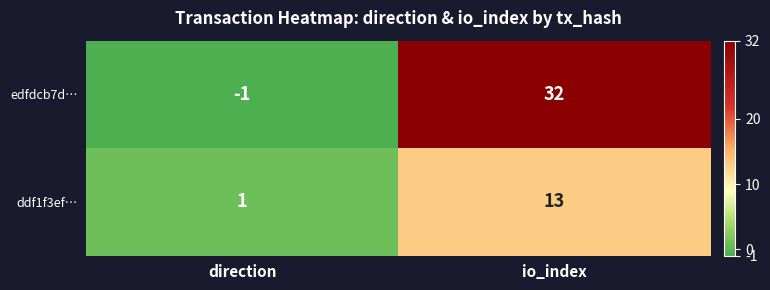

Rank the series at direction from lowest to highest value.

edfdcb7d…, ddf1f3ef…